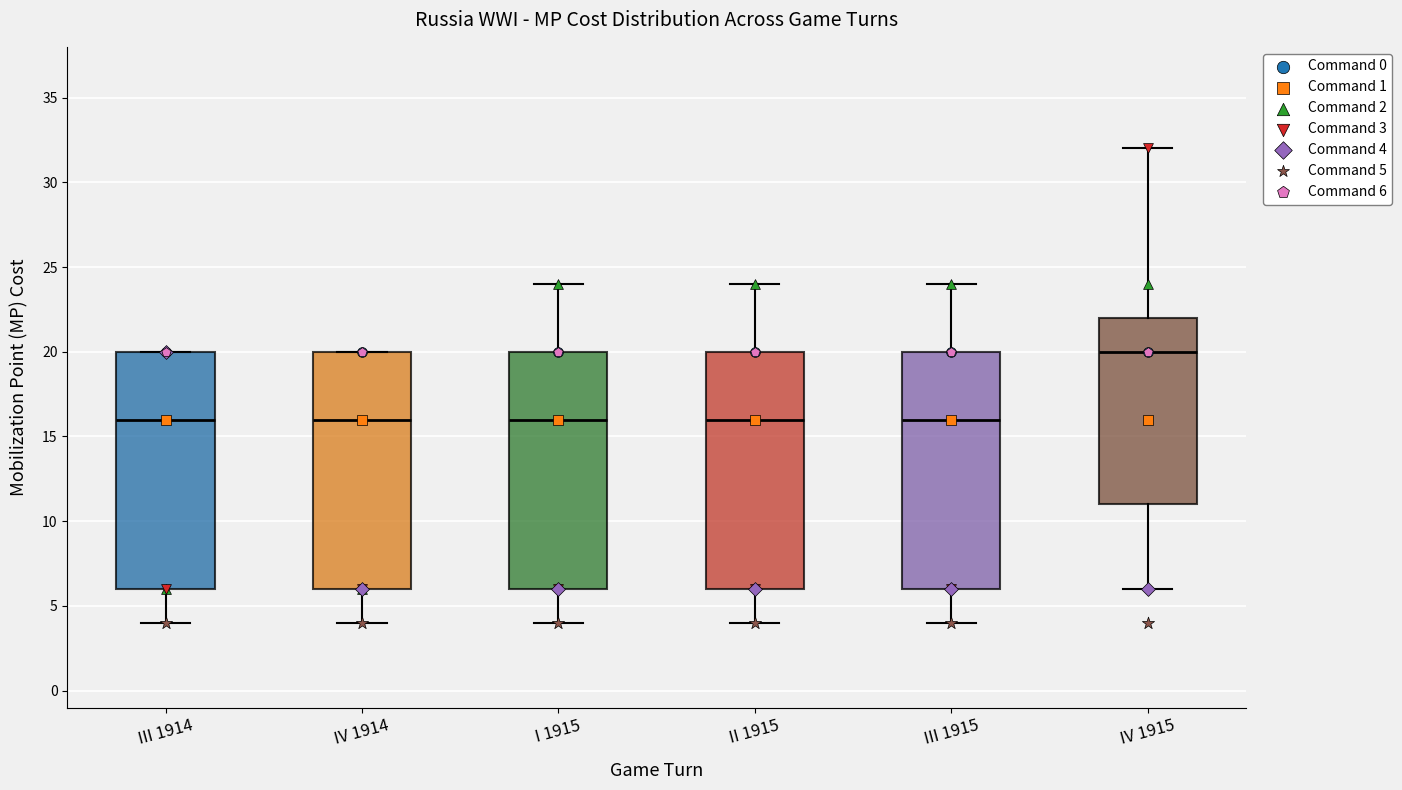

Reading left to right, transcribe this box plot: for each box, give where its median line is, the range the box spans, and where its two whiskers end, as read against the y-axis. The values are not printed on the chart, so give them approximately, as read against the axis.

III 1914: median 16, box 6 to 20, whiskers 4 to 20
IV 1914: median 16, box 6 to 20, whiskers 4 to 20
I 1915: median 16, box 6 to 20, whiskers 4 to 24
II 1915: median 16, box 6 to 20, whiskers 4 to 24
III 1915: median 16, box 6 to 20, whiskers 4 to 24
IV 1915: median 20, box 11 to 22, whiskers 6 to 32